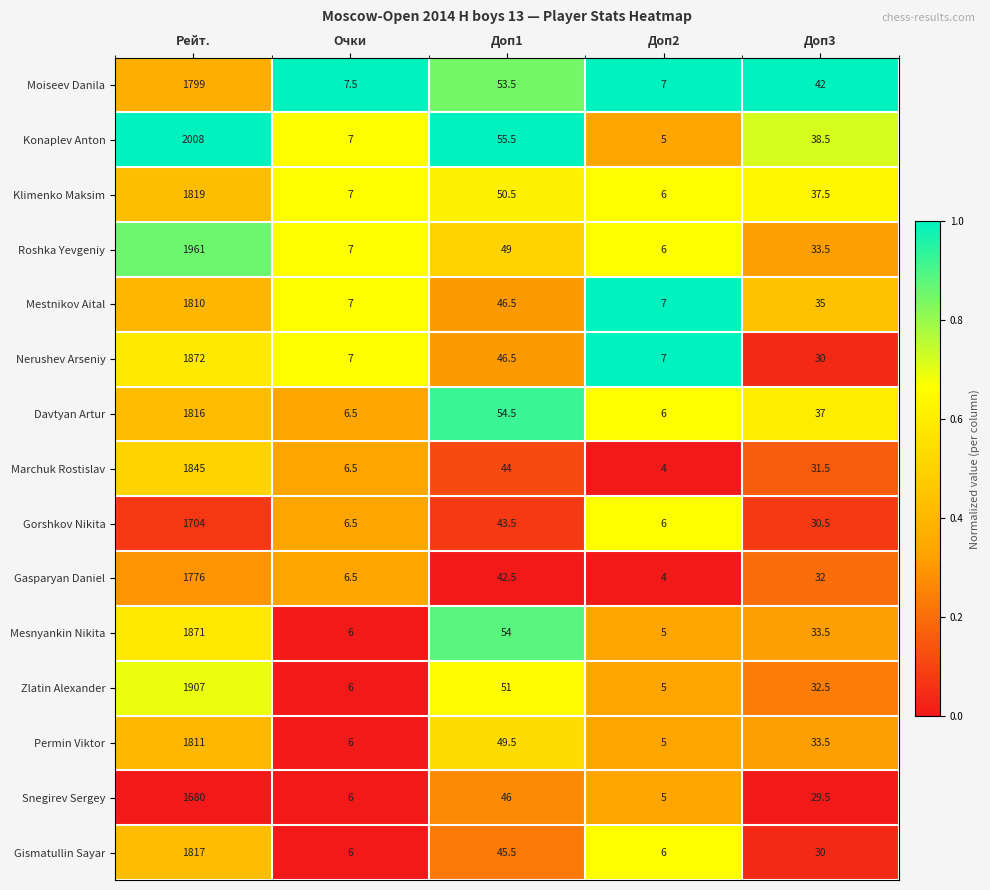

Rank the series by their maximum value, from highest to lowest.

Konaplev Anton, Roshka Yevgeniy, Zlatin Alexander, Nerushev Arseniy, Mesnyankin Nikita, Marchuk Rostislav, Klimenko Maksim, Gismatullin Sayar, Davtyan Artur, Permin Viktor, Mestnikov Aital, Moiseev Danila, Gasparyan Daniel, Gorshkov Nikita, Snegirev Sergey